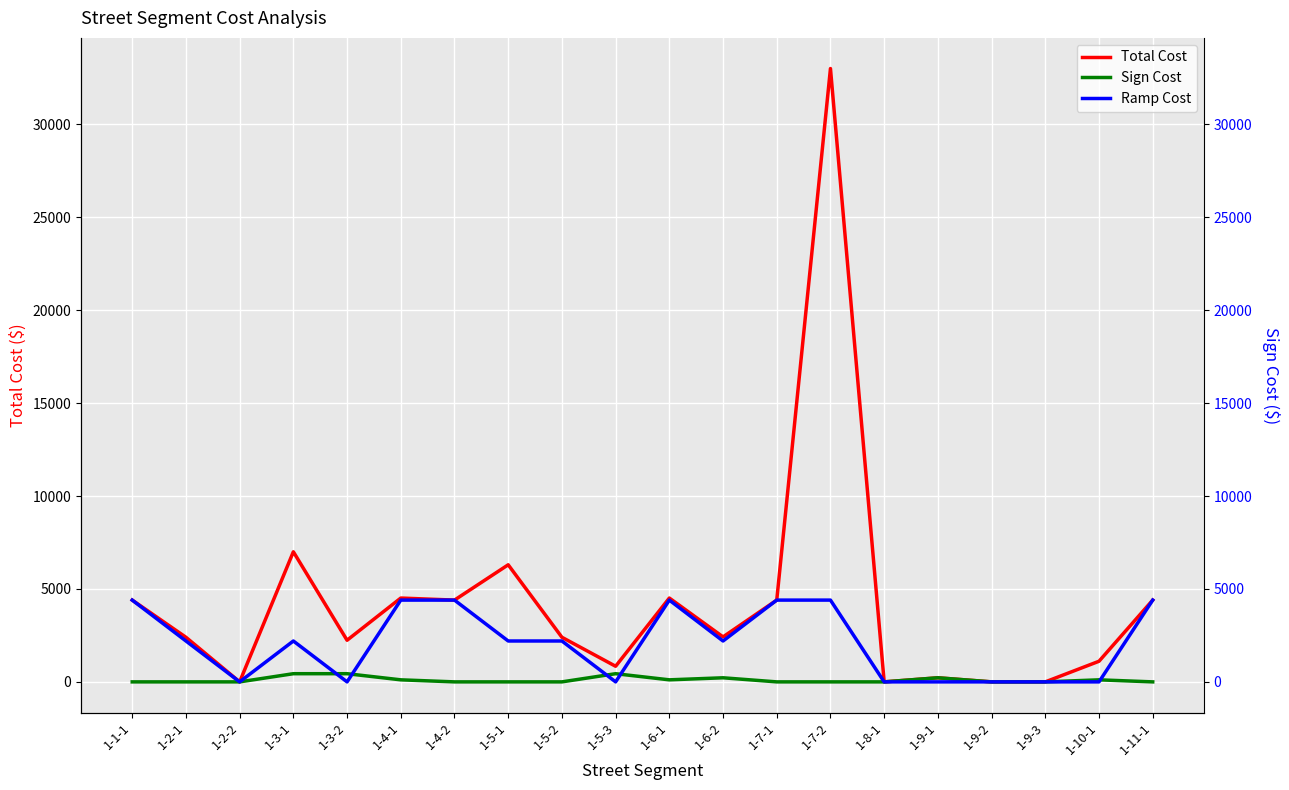

What position from the left is 1-11-1?

20